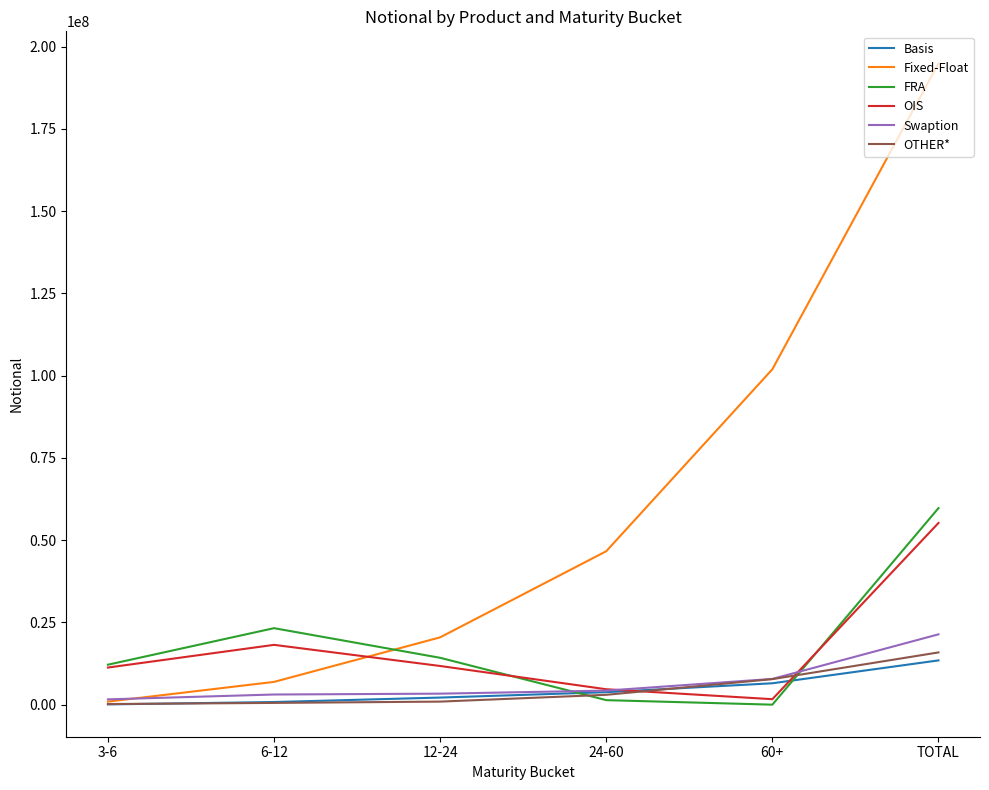

At which label is Fixed-Float closest to 97934591?

60+